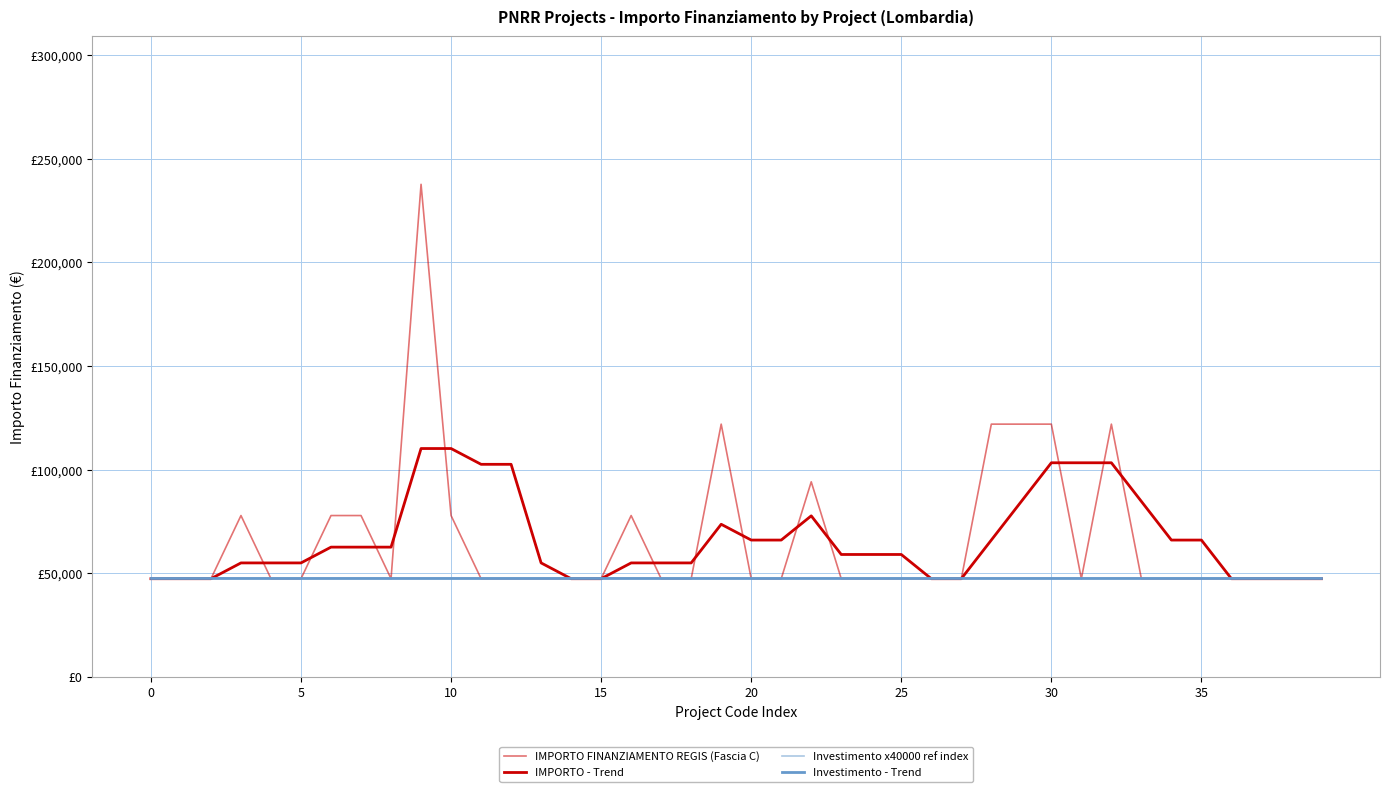

What is the maximum value for Investimento x40000 ref index?

48000.0